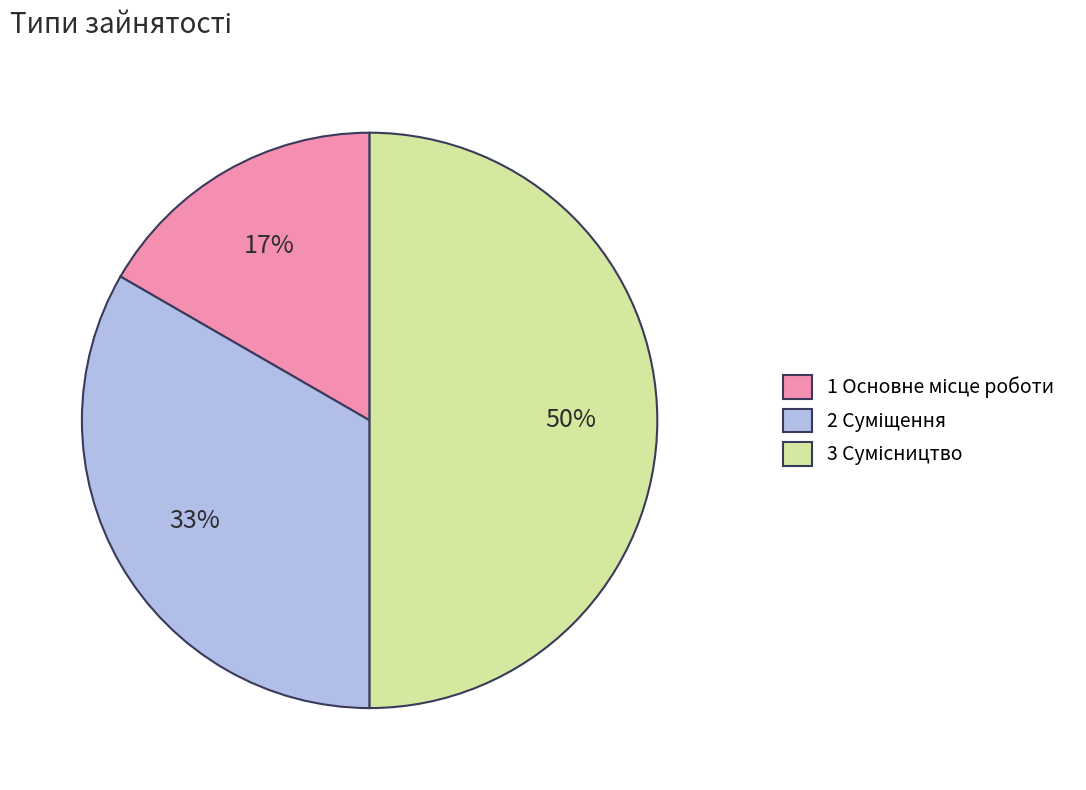

To the nearest percent, what is the average slice percentage?

33%